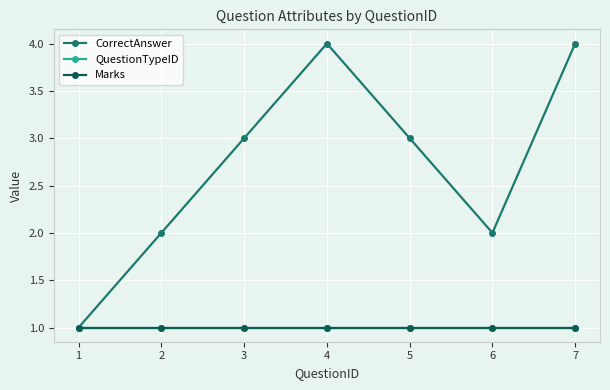

Does the chart have visible grid lines?

Yes